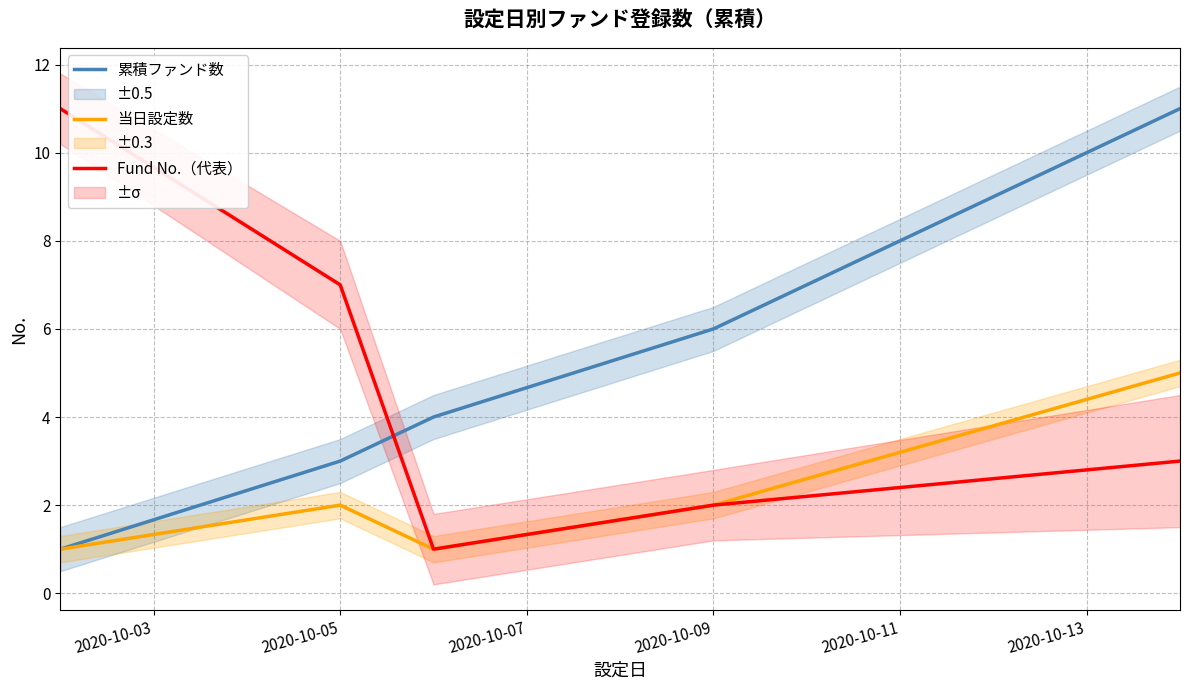

What are all the series names shown in the legend?

累積ファンド数, 当日設定数, Fund No.（代表）